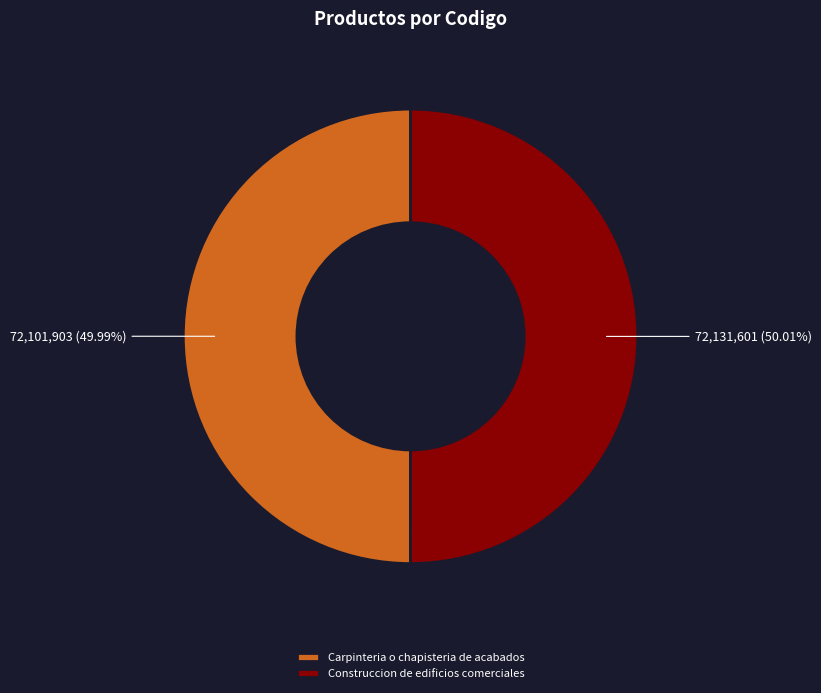

Is there a majority slice in this chart?

Yes